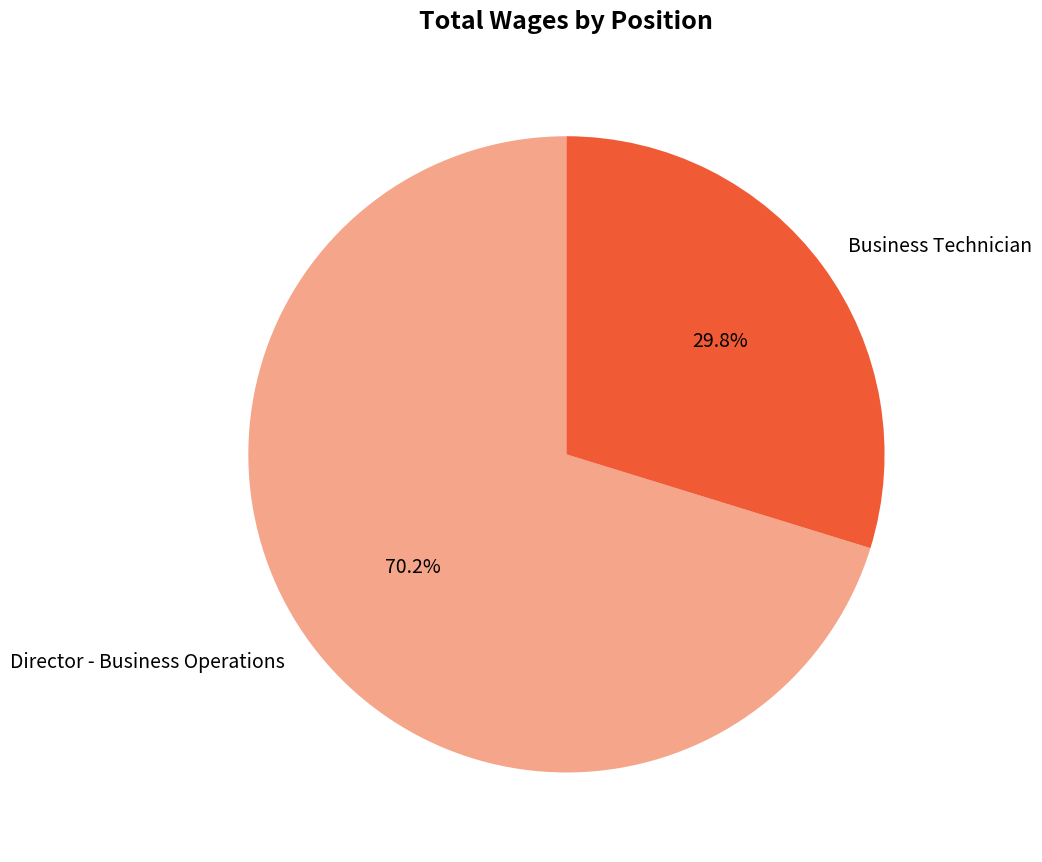

Which slice is the smallest?

Business Technician